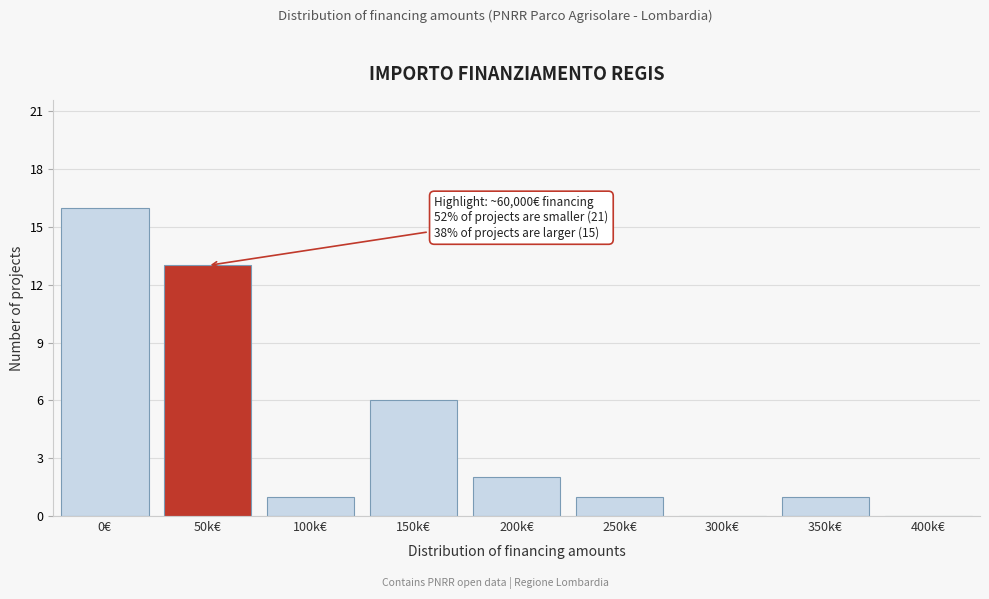

Reading left to right, list all the values displayed in this chart.

0€=16	50k€=13	100k€=1	150k€=6	200k€=2	250k€=1	300k€=0	350k€=1	400k€=0